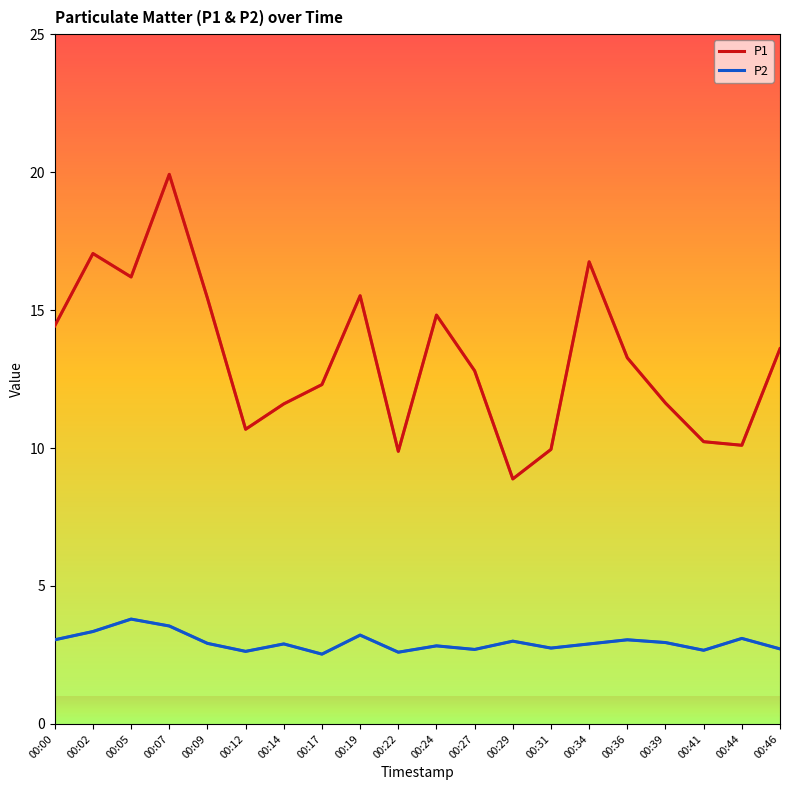

What is the greatest value displayed?

19.9